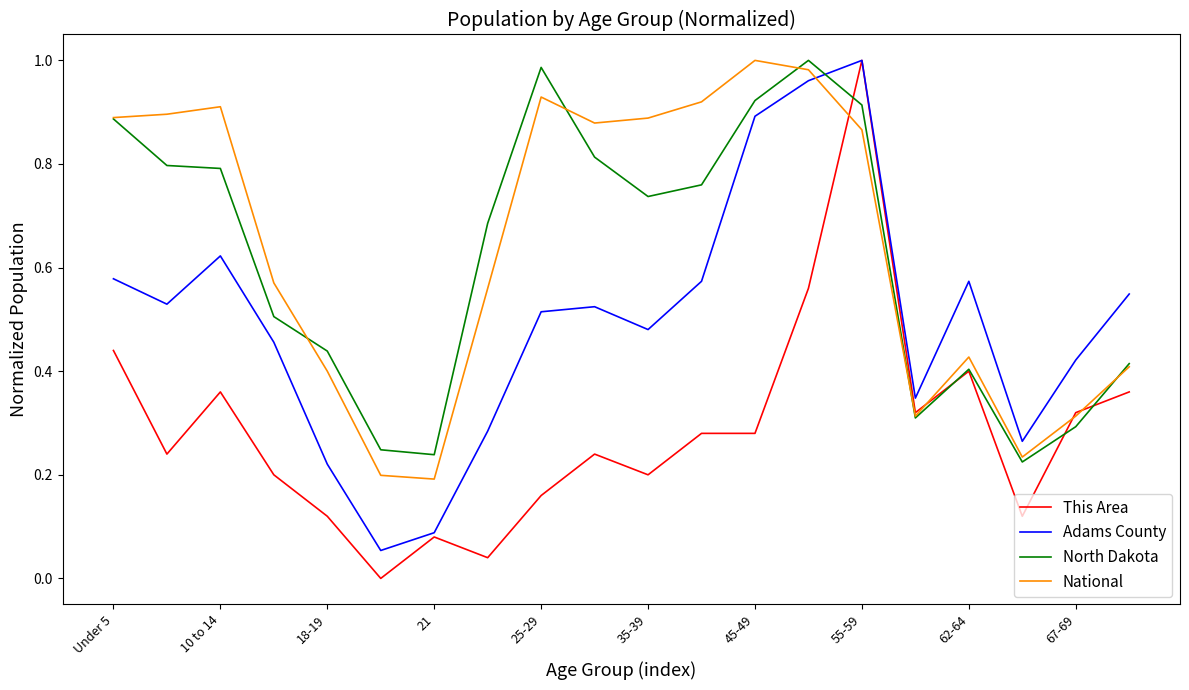

Does the chart have visible grid lines?

No